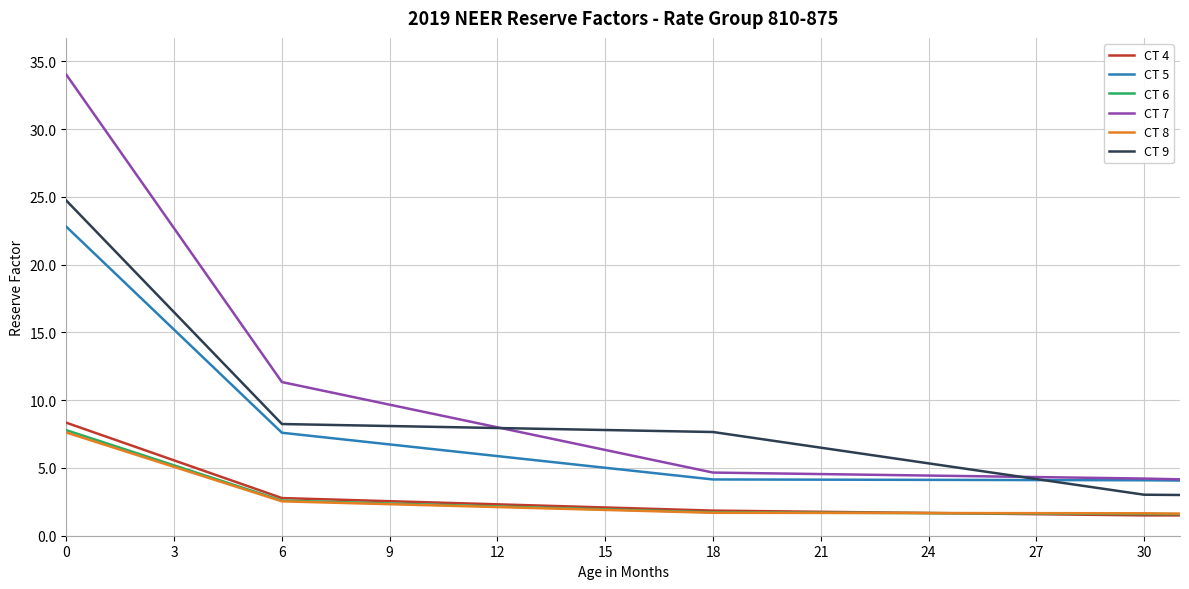

Which series has the widest spread of values?

CT 7